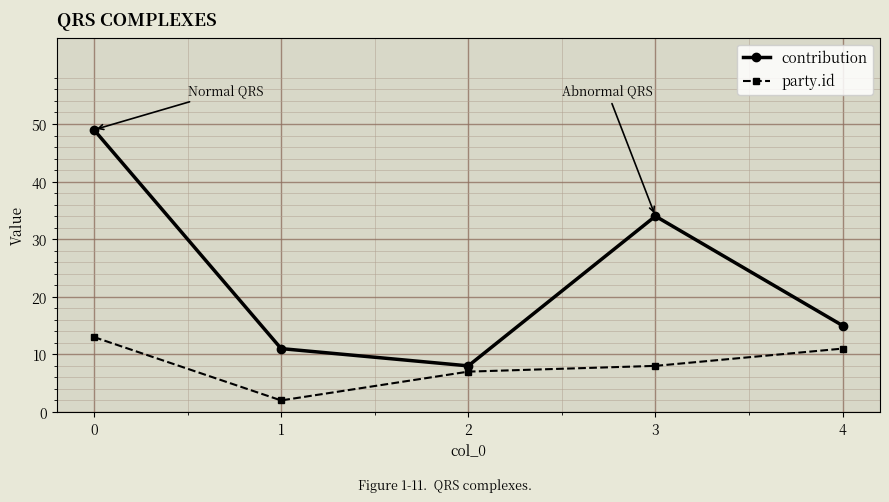

Between 1 and 3, which series saw the biggest shift?

contribution